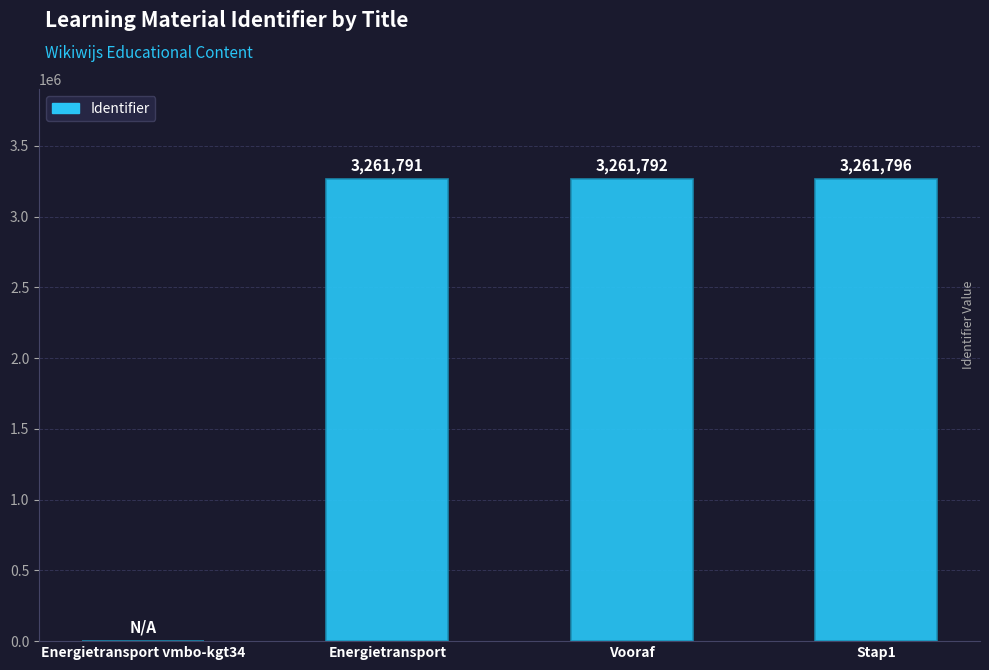

What is the maximum value shown in the chart?

3261796